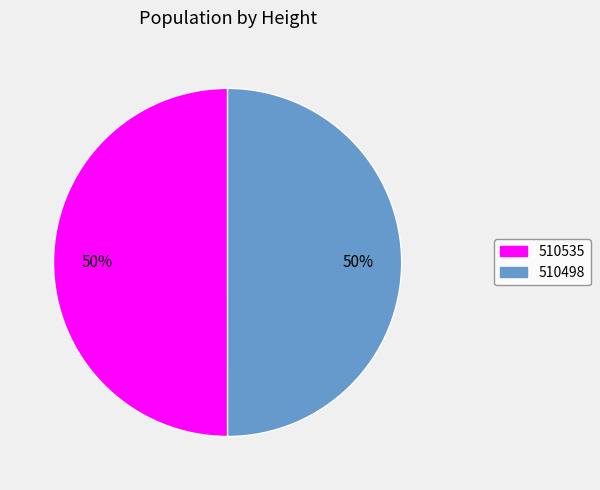

True or false: 510498 accounts for 59% of the total.

False